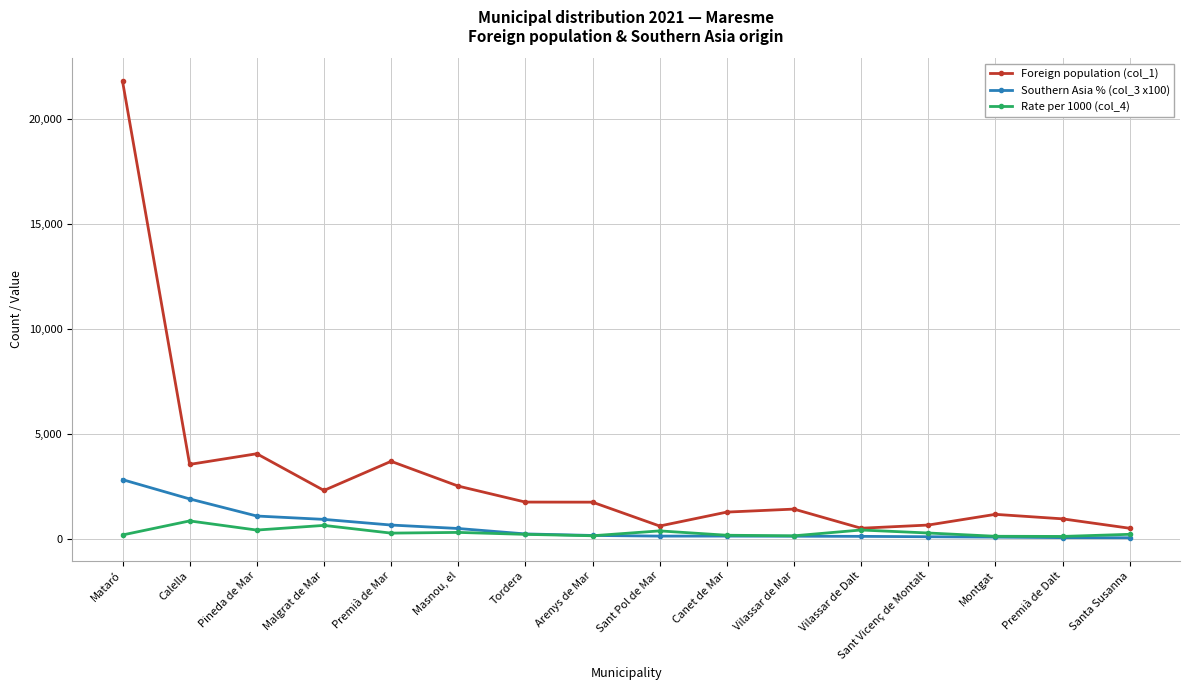

What is the average value of the Foreign population (col_1) series?

3059